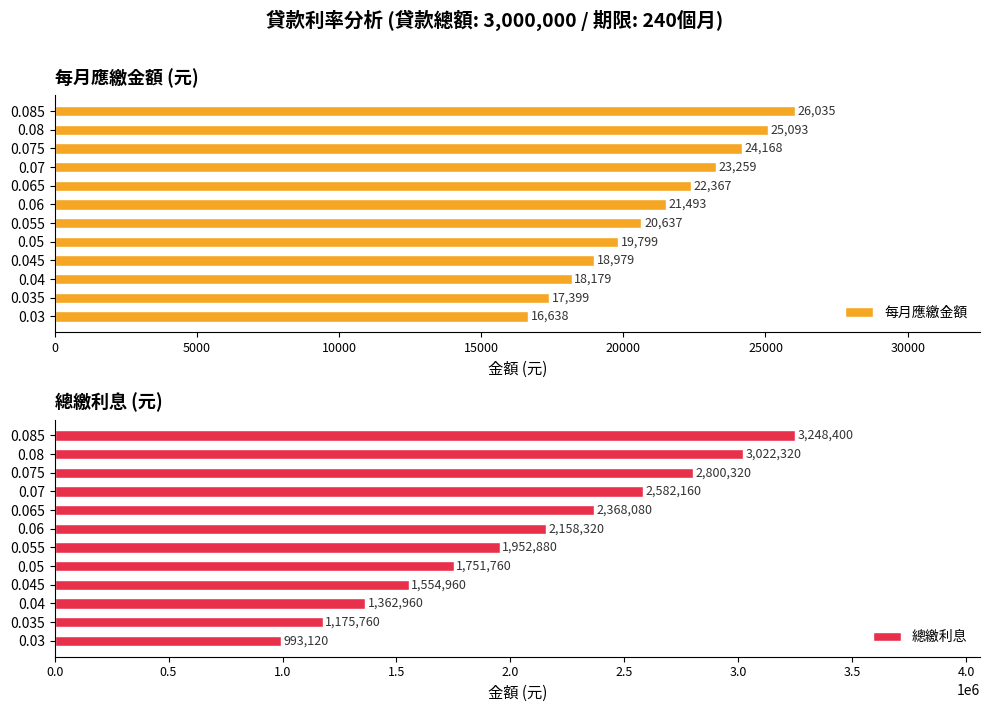

The 每月應繳金額 series shows 7724 at 0.06. True or false?

False